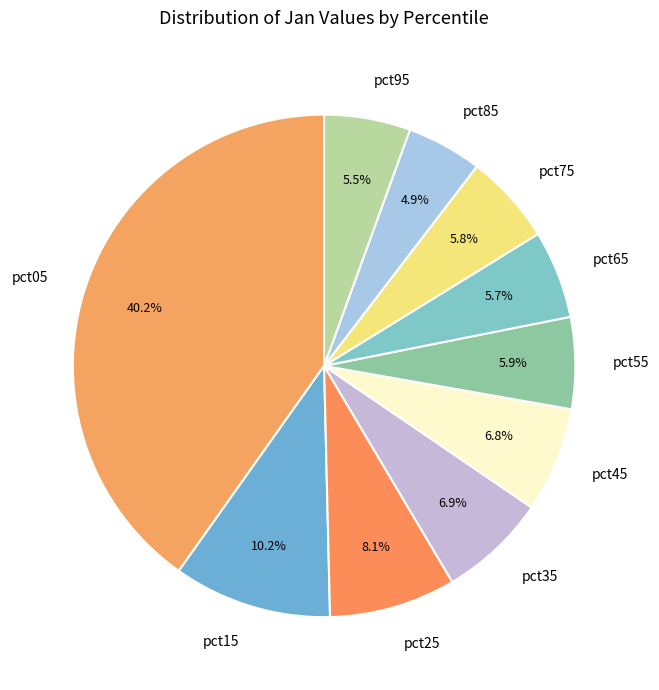

To the nearest percent, what is the combined percentage of pct15 and pct75?

16%